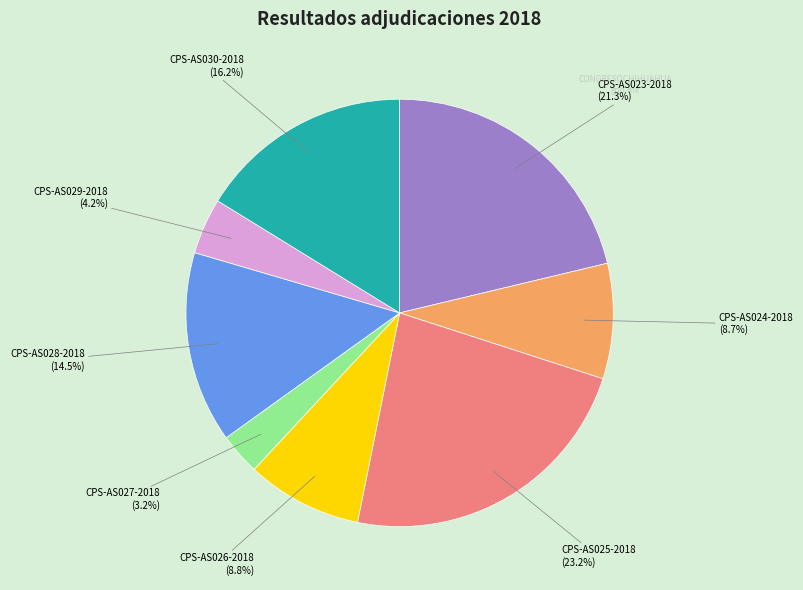

Is there any slice that represents more than half of the pie?

No